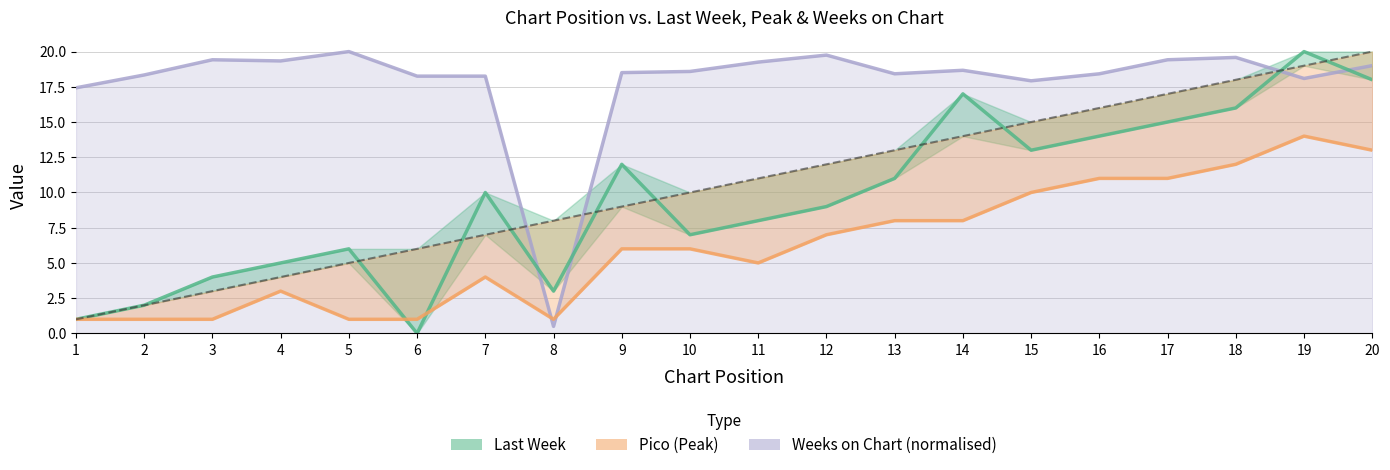

How many series are shown in this chart?

4